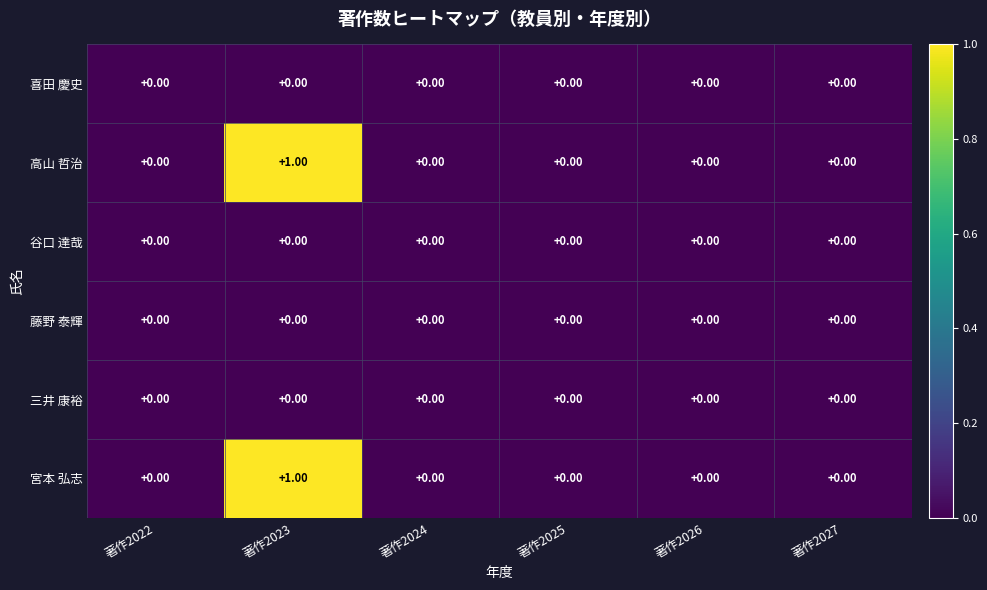

At which category is the sum across all series the highest?

著作2023